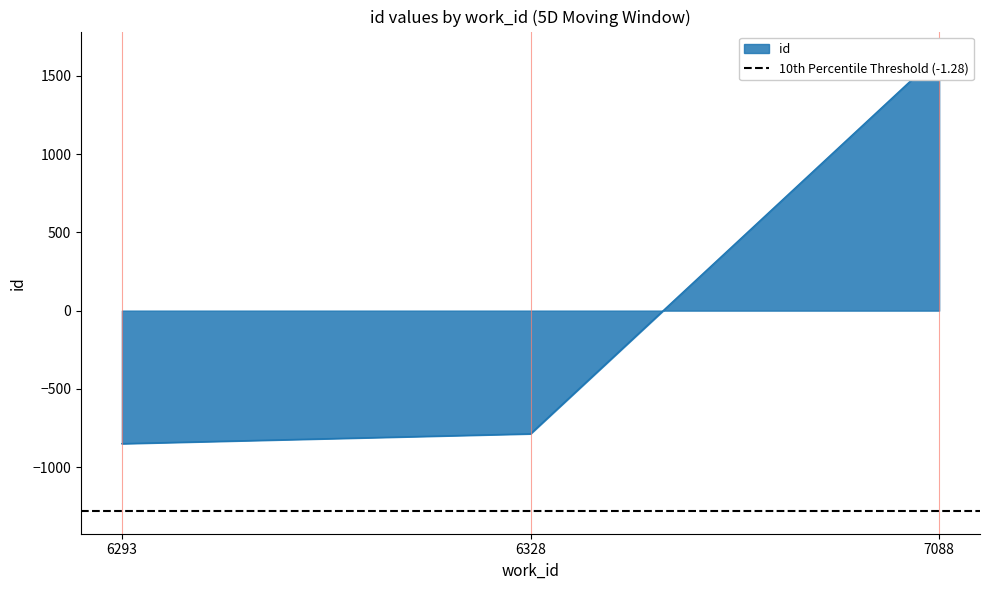

Between 6328 and 6293, which is larger?

6328